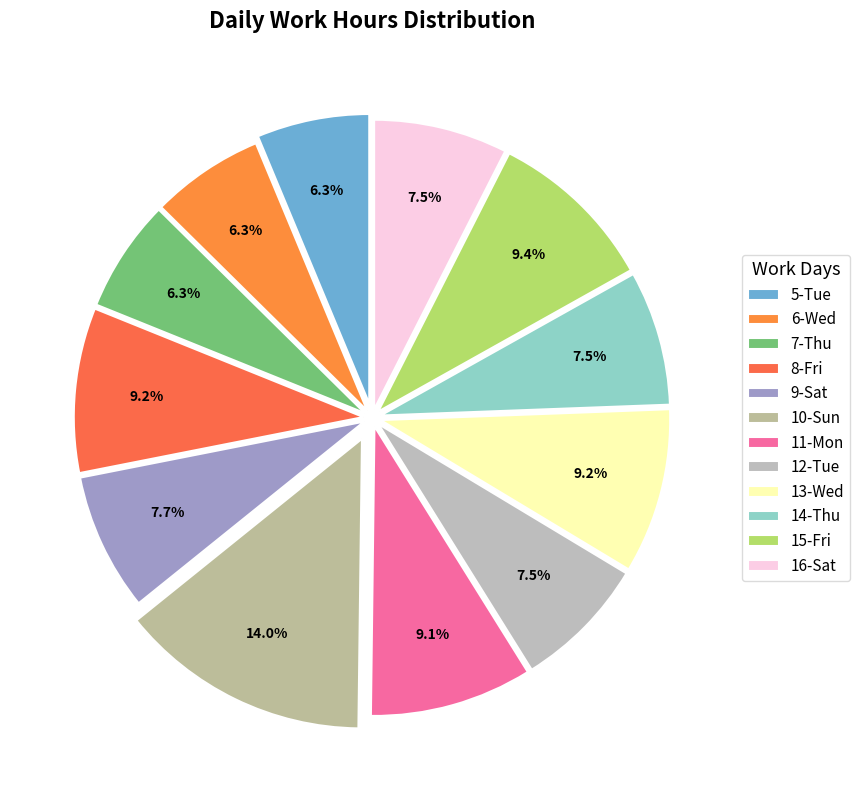

Is it true that 6-Wed is 6% of the pie?

True